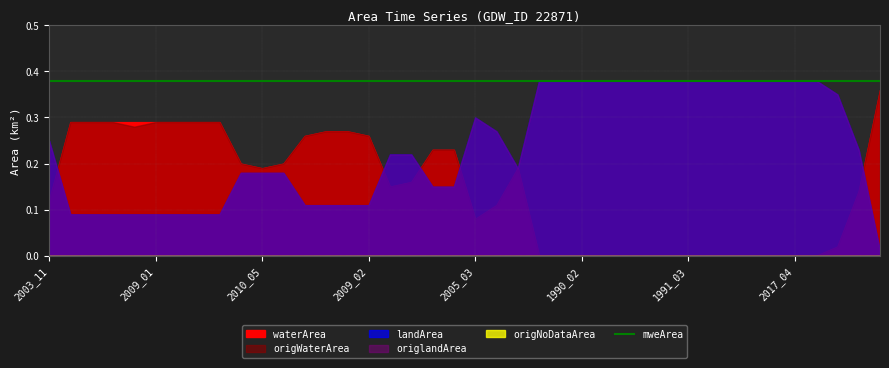

What position from the right is 2009_02?

25